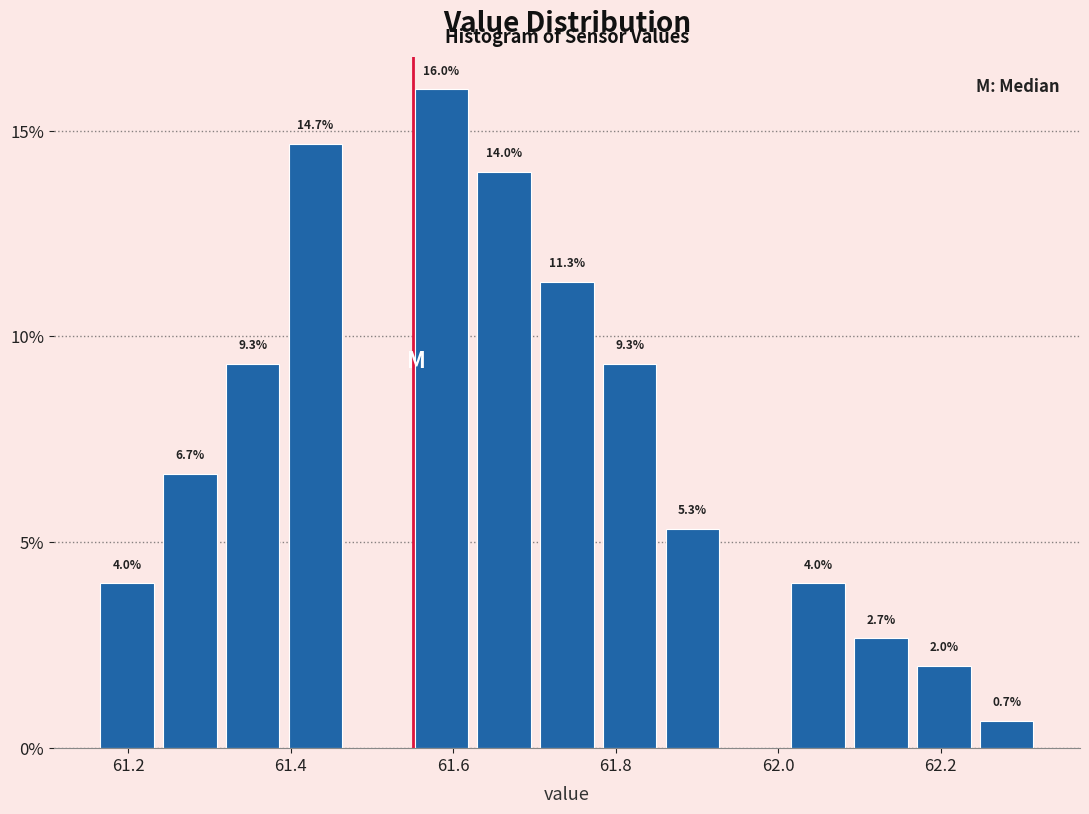

Read against the x-axis, roughly where is the centre of the tallest bar?

61.58